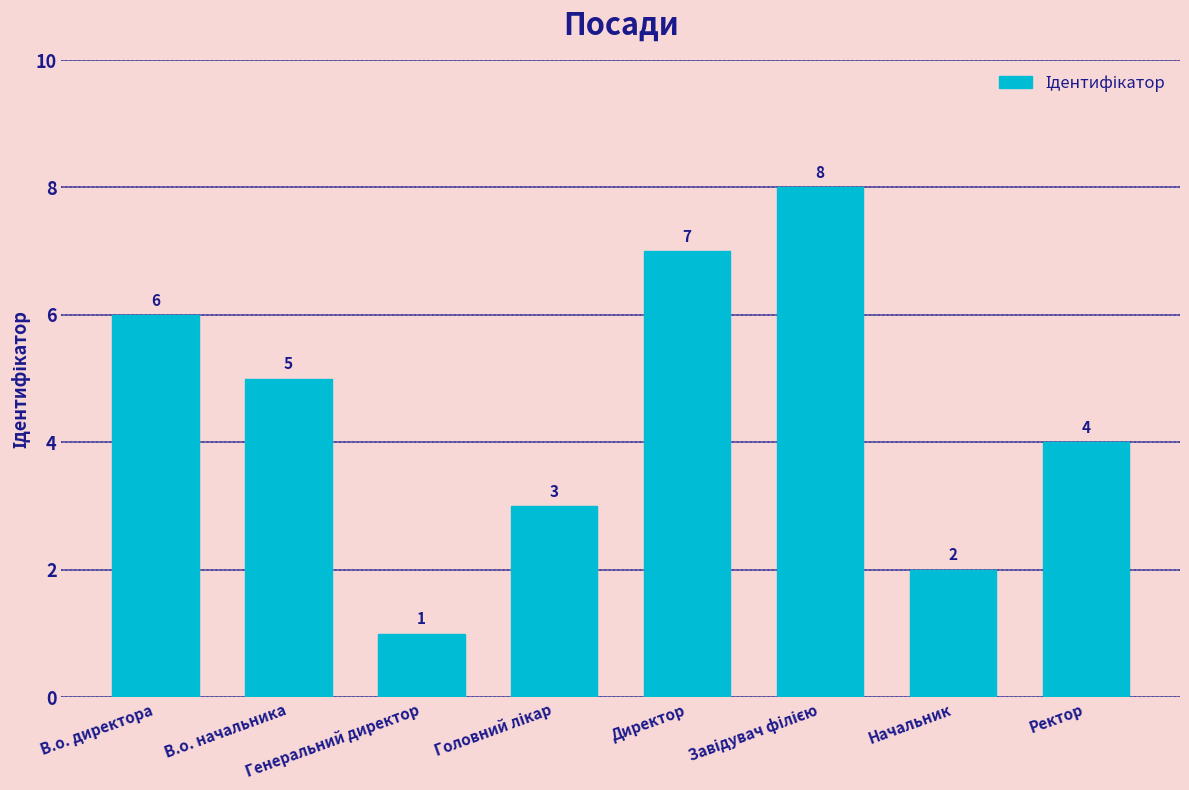

What is the greatest value displayed?

8